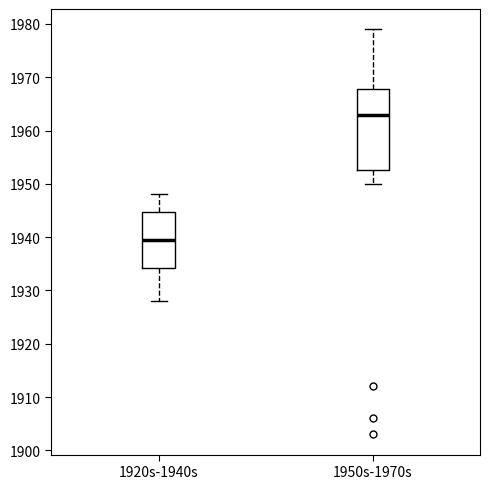

Reading left to right, transcribe this box plot: for each box, give where its median line is, the range the box spans, and where its two whiskers end, as read against the y-axis. The values are not printed on the chart, so give them approximately, as read against the axis.

1920s-1940s: median 1940, box 1934 to 1945, whiskers 1928 to 1948
1950s-1970s: median 1963, box 1953 to 1968, whiskers 1950 to 1979